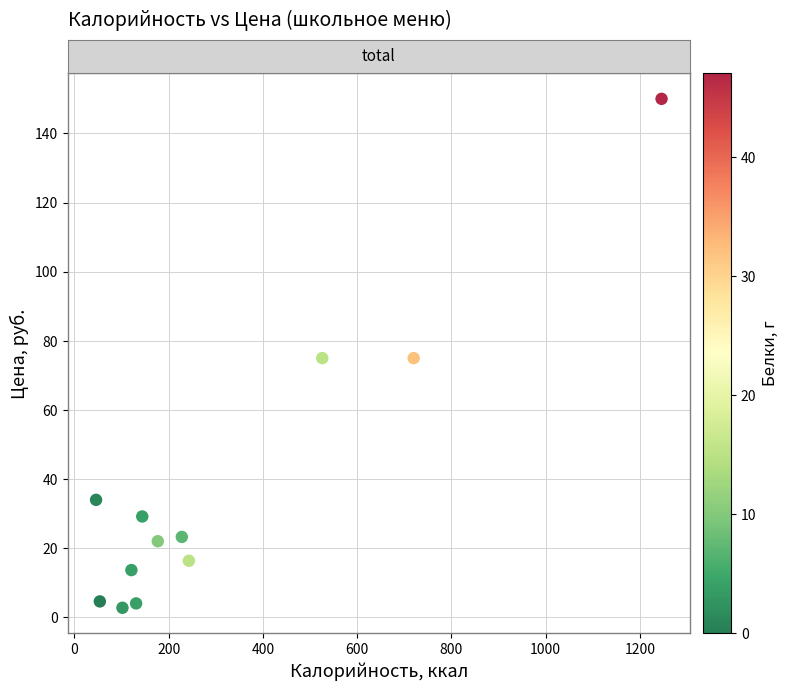

What is the average Y value?

37.5